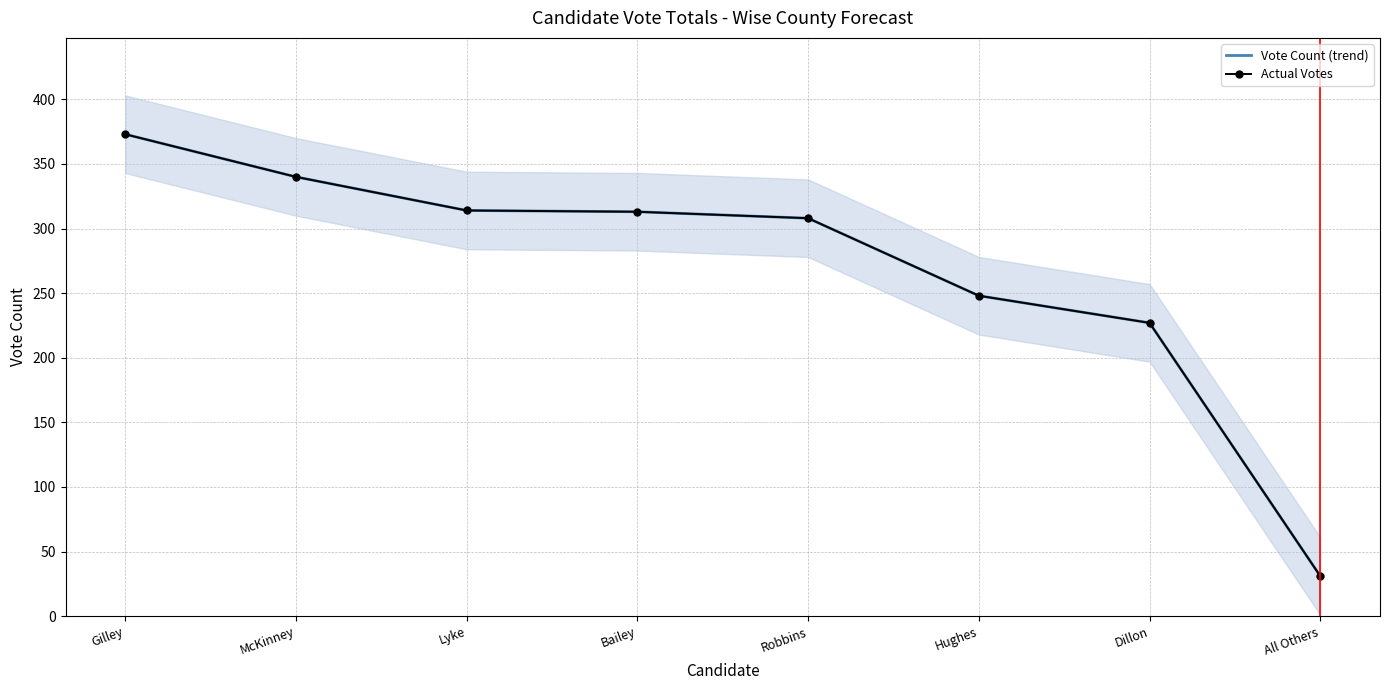

The value of Actual Votes at McKinney is 176. True or false?

False